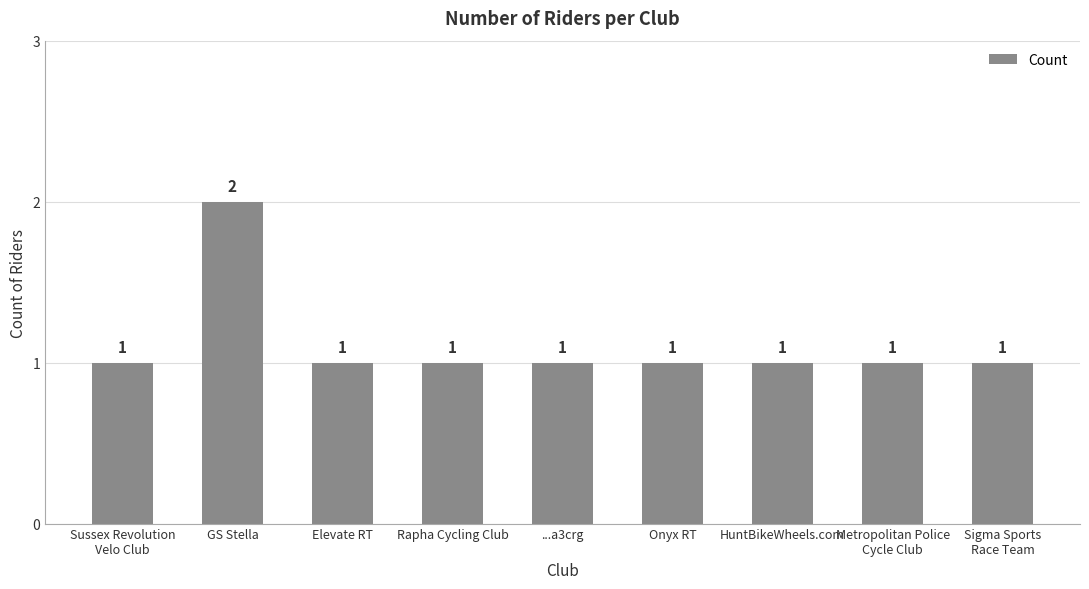

What is the greatest value displayed?

2